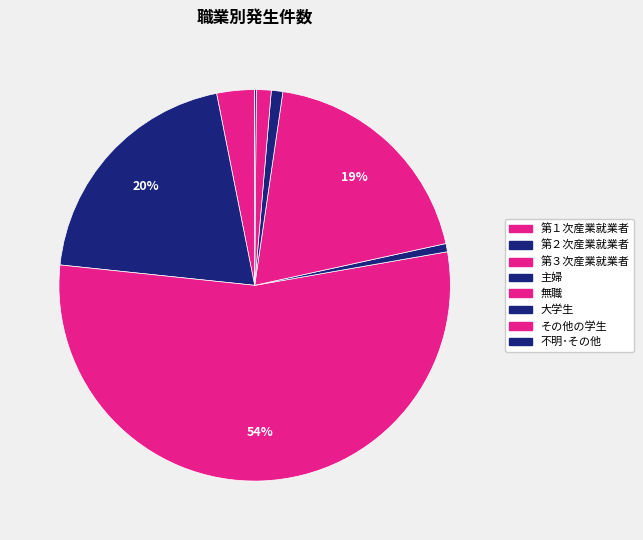

How many slices are in this pie chart?

8